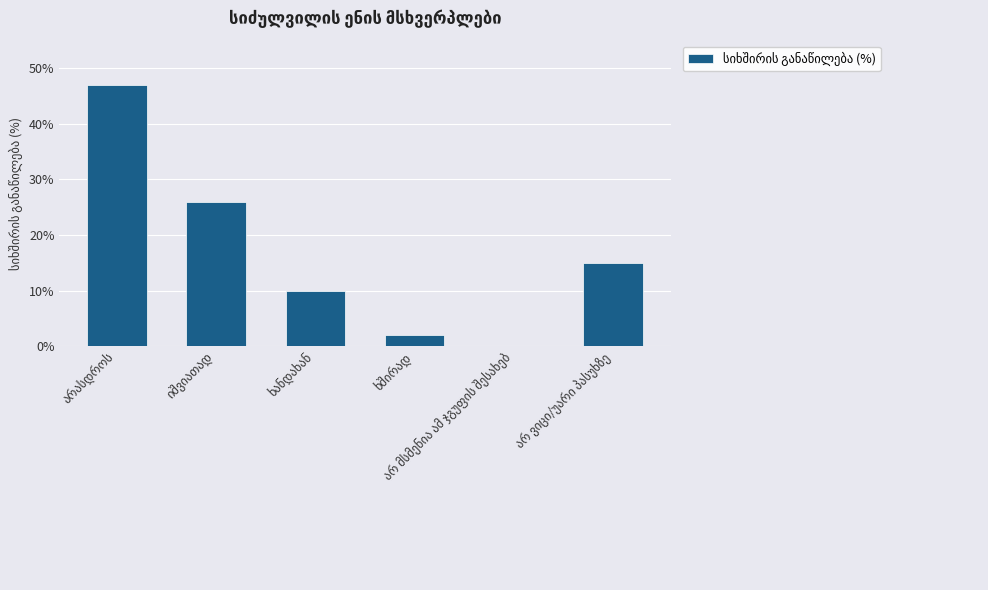

What is the sum of all values?

100